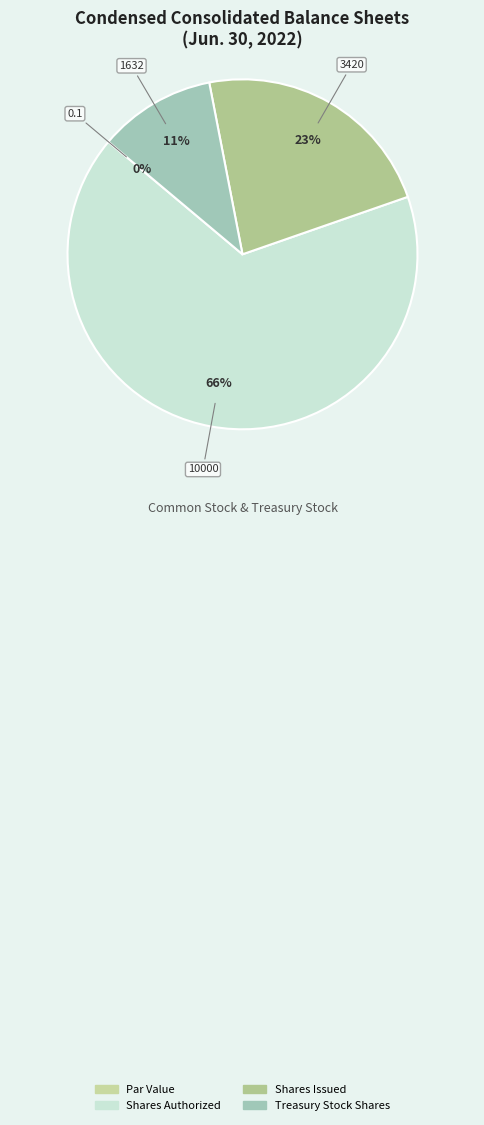

Which slice is the largest?

Shares Authorized